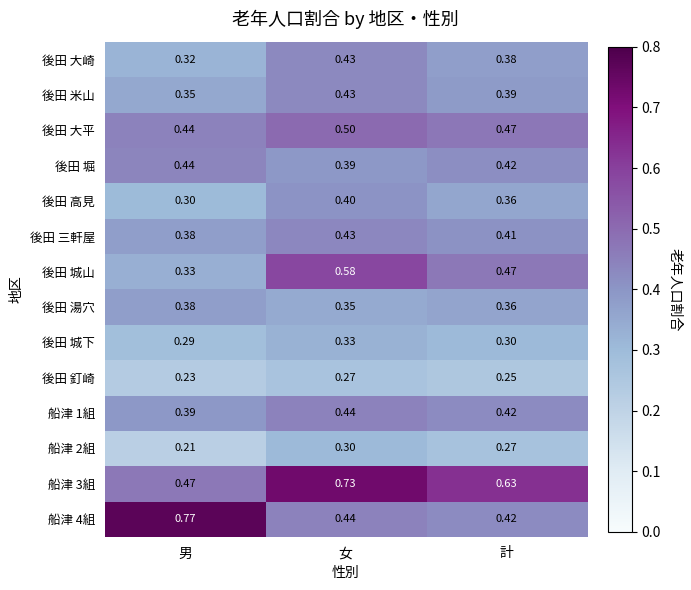

List the labels in order of 船津 3組 value, largest first.

女, 計, 男